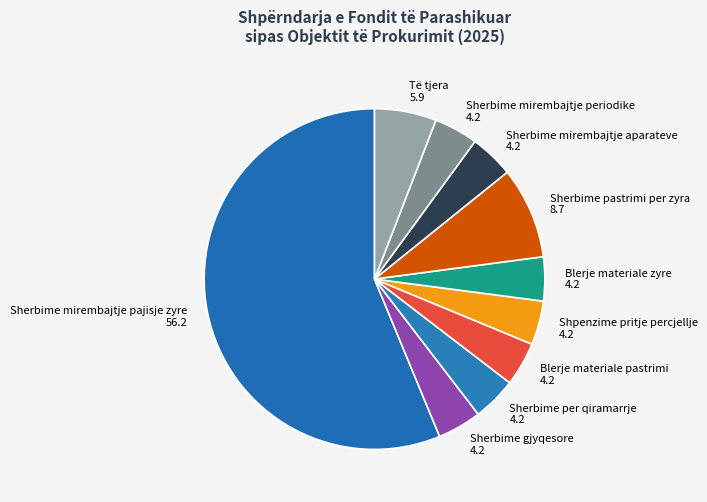

True or false: Sherbime mirembajtje aparateve accounts for 4% of the total.

True